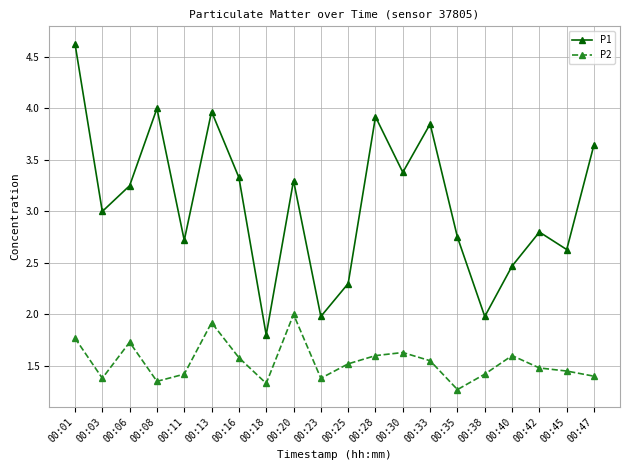

Count the P2 values in the range 1 to 2.

20